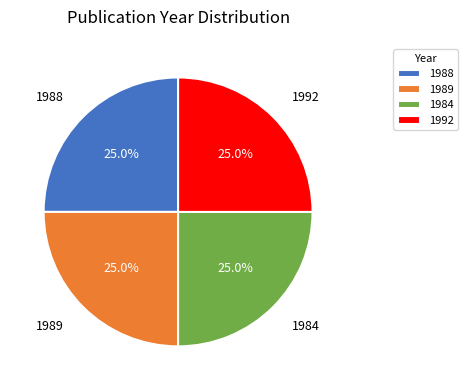

Does 1984 represent more than half of the total?

No